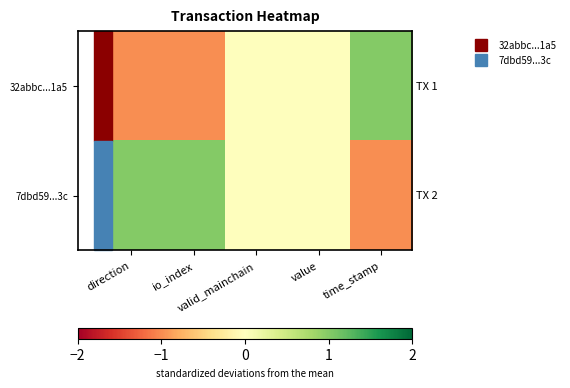

Reading left to right, transcribe all the data shown in this chart.

32abbc...1a5: direction=-1	io_index=-1	valid_mainchain=0	value=0	time_stamp=1
7dbd59...3c: direction=1	io_index=1	valid_mainchain=0	value=0	time_stamp=-1